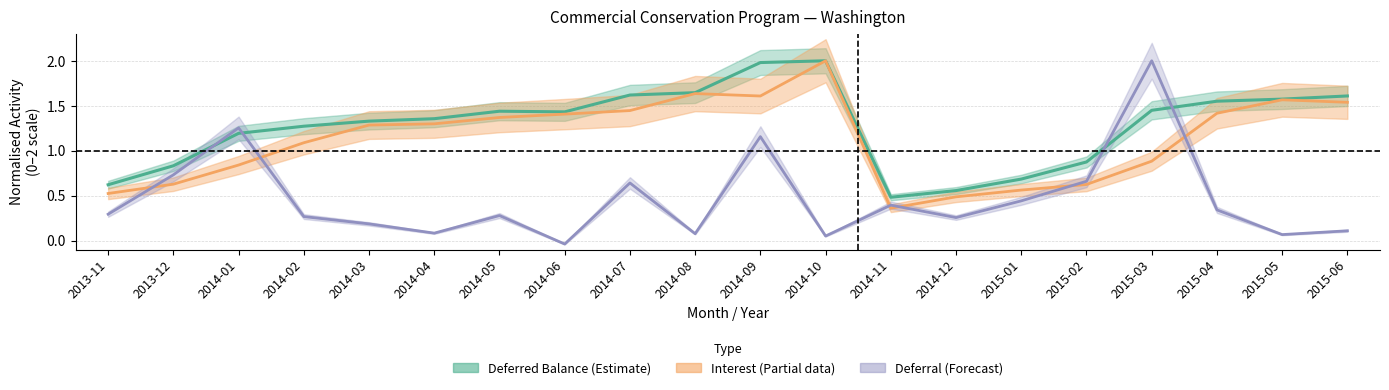

Is this an area chart (filled region under the line)?

No